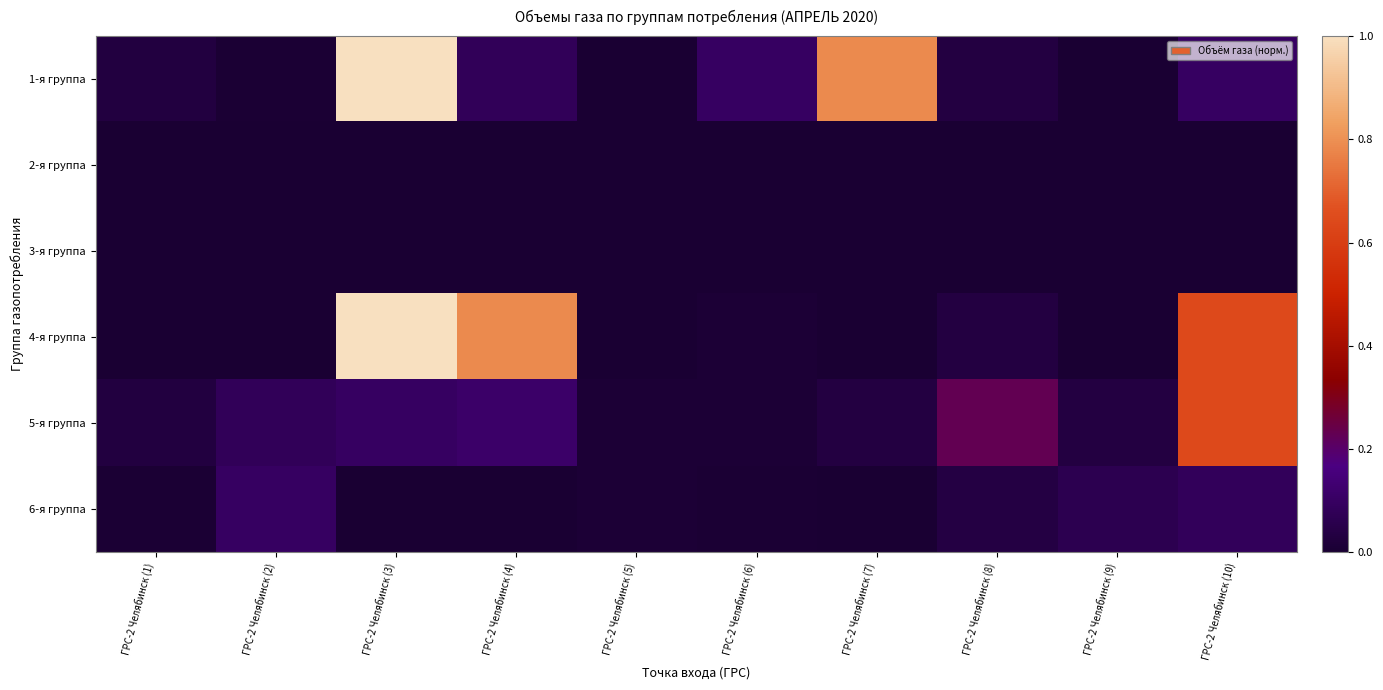

Which series changed the most between ГРС-2 Челябинск (3) and ГРС-2 Челябинск (10)?

1-я группа